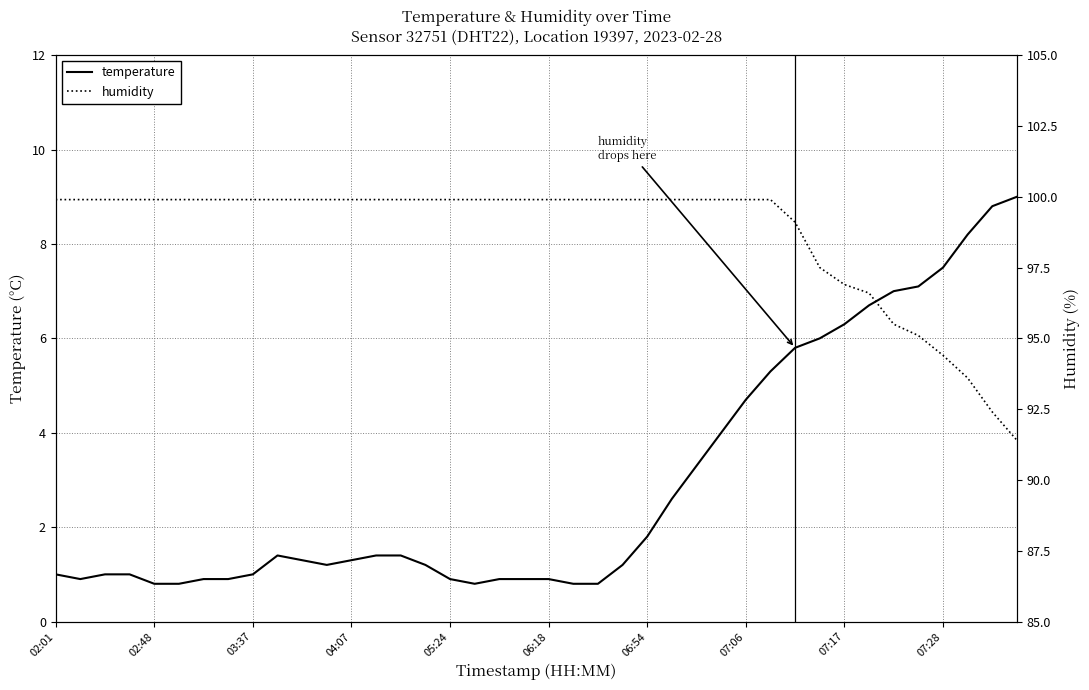

True or false: temperature has a value of 0.9 at 06:18.

True